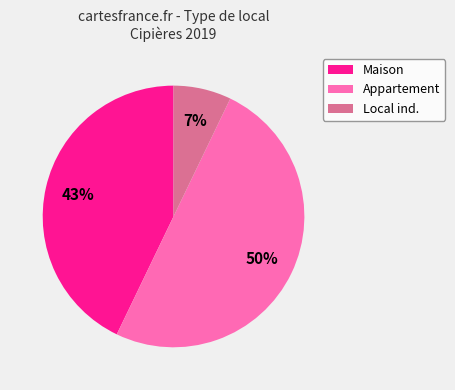

Does Local ind. represent more than half of the total?

No